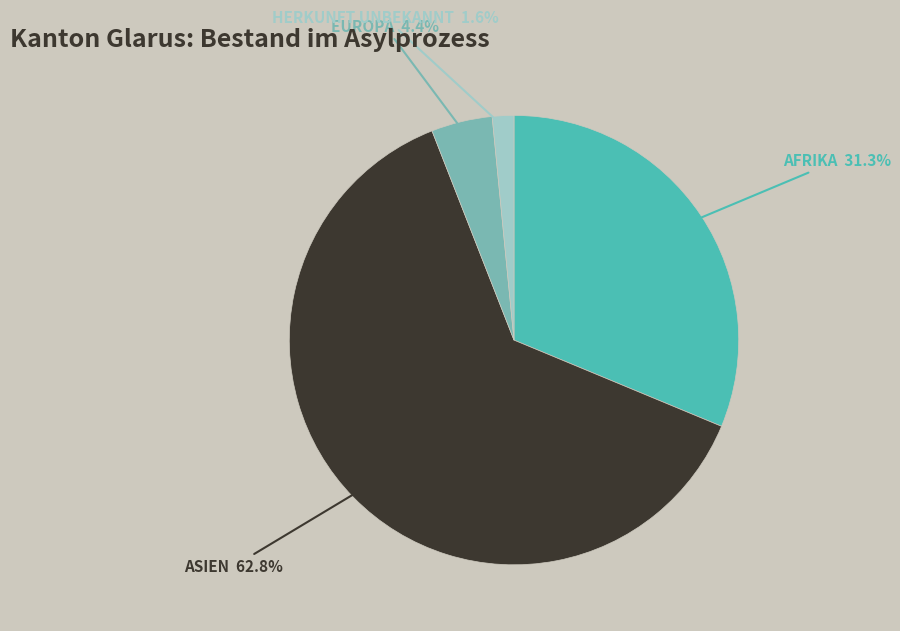

Is there any slice that represents more than half of the pie?

Yes